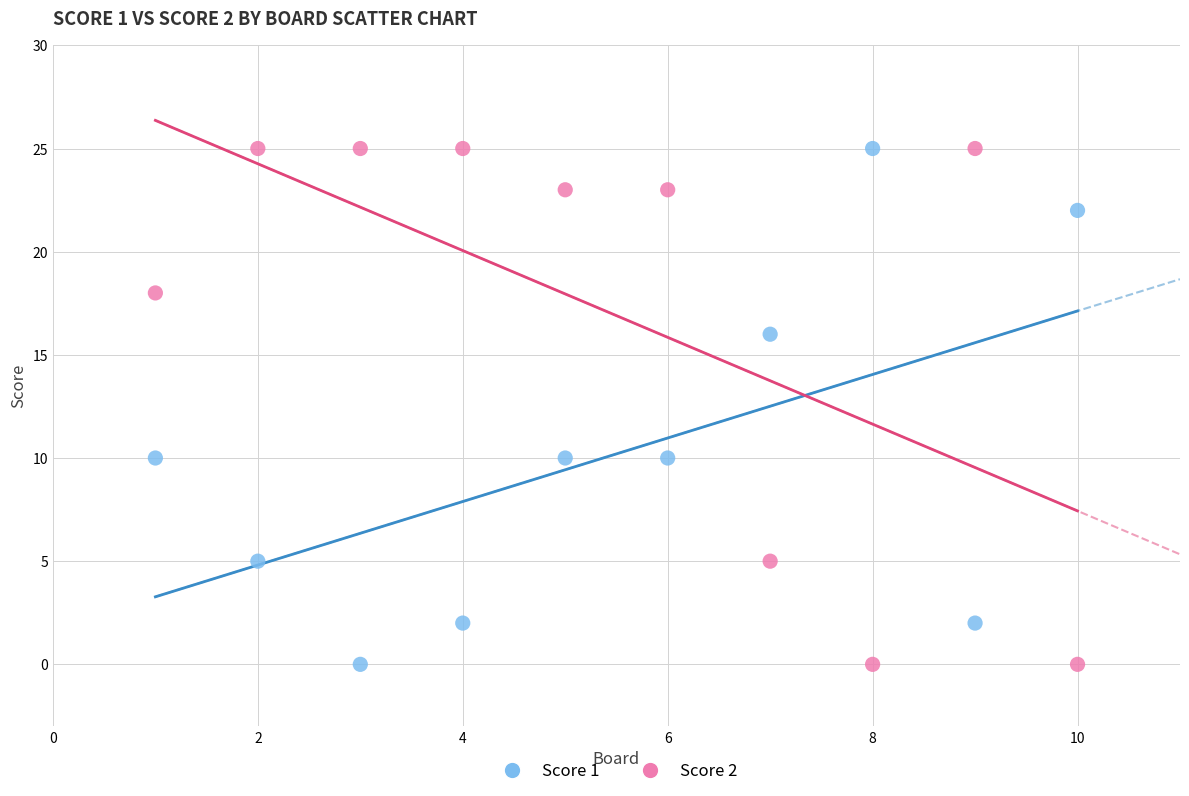

What are all the series names shown in the legend?

Score 1, Score 2